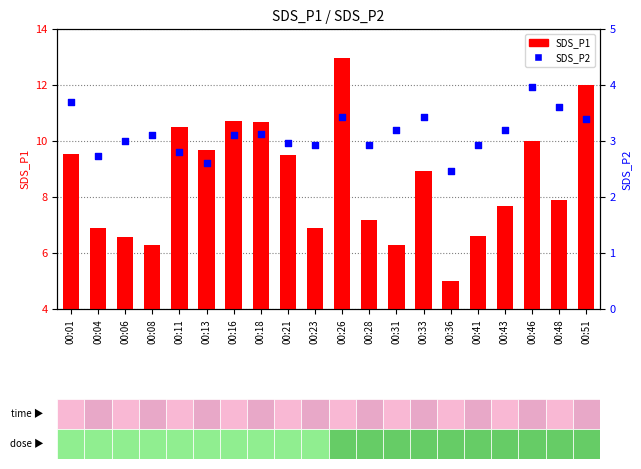

Which series reaches the minimum Y coordinate?

SDS_P2